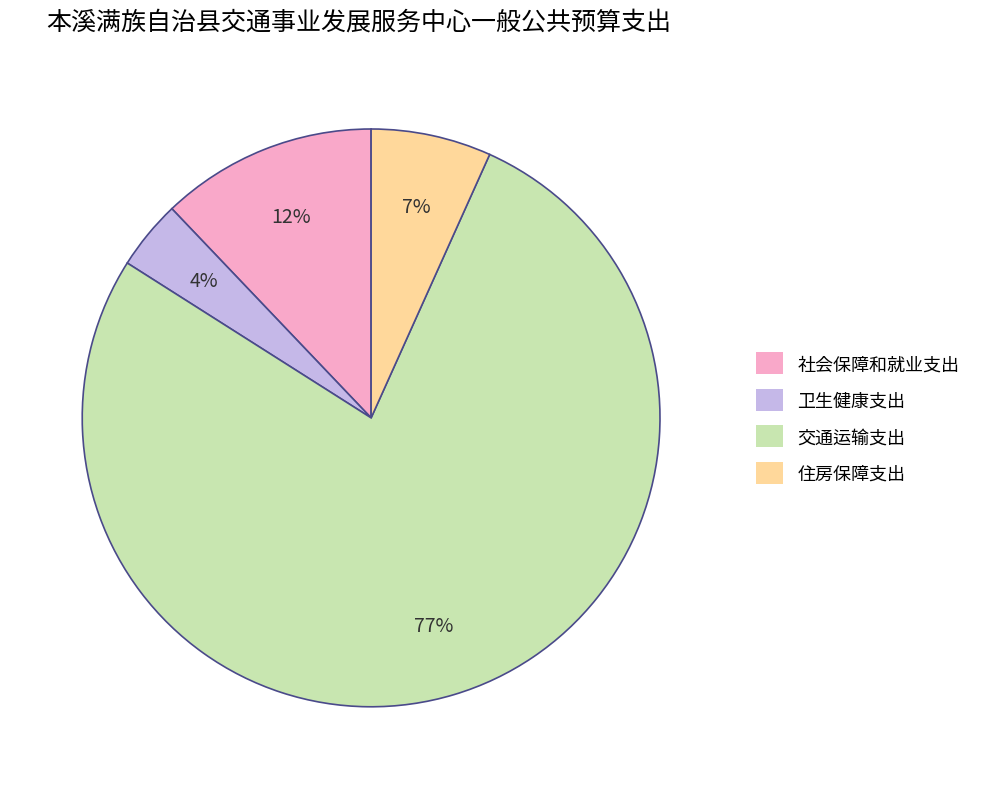

To the nearest percent, what is the difference between the 卫生健康支出 and 住房保障支出 slice percentages?

3%